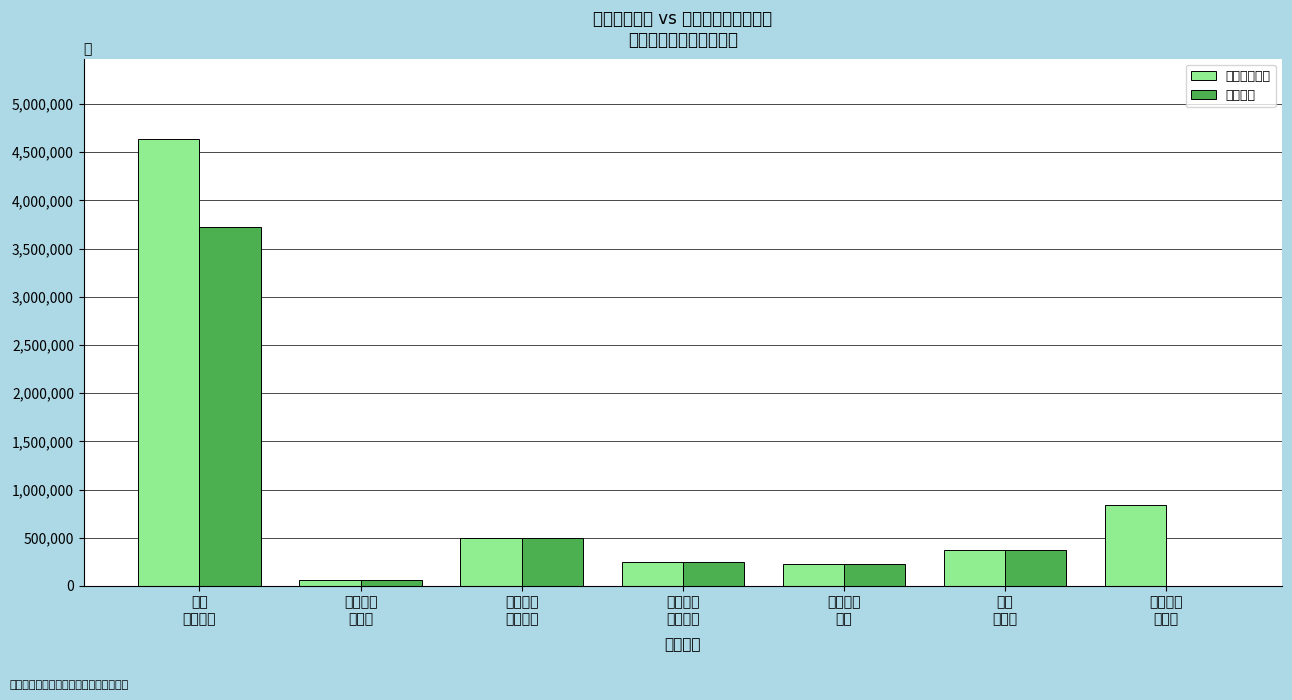

List the series in order of their overall mean, highest first.

本年支出合计, 基本支出